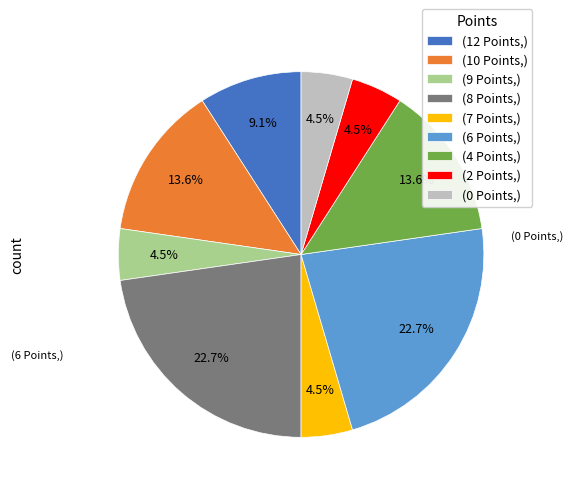

Does (10 Points,) account for over 50% of the chart?

No